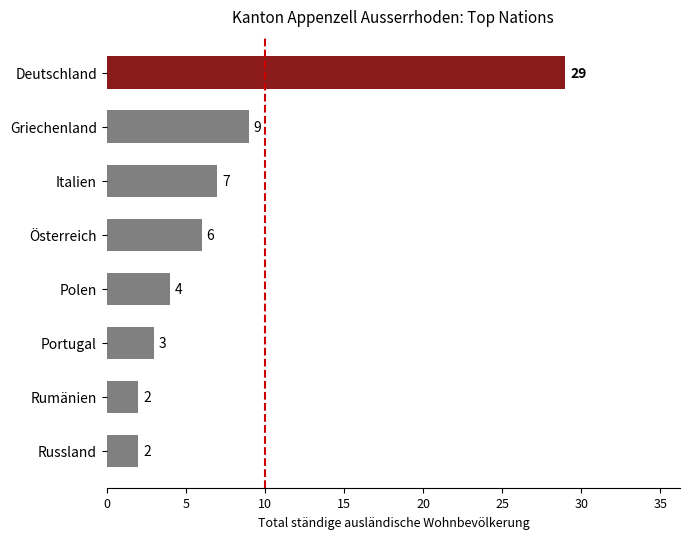

Reading top to bottom, transcribe all the data shown in this chart.

Deutschland=29	Griechenland=9	Italien=7	Österreich=6	Polen=4	Portugal=3	Rumänien=2	Russland=2